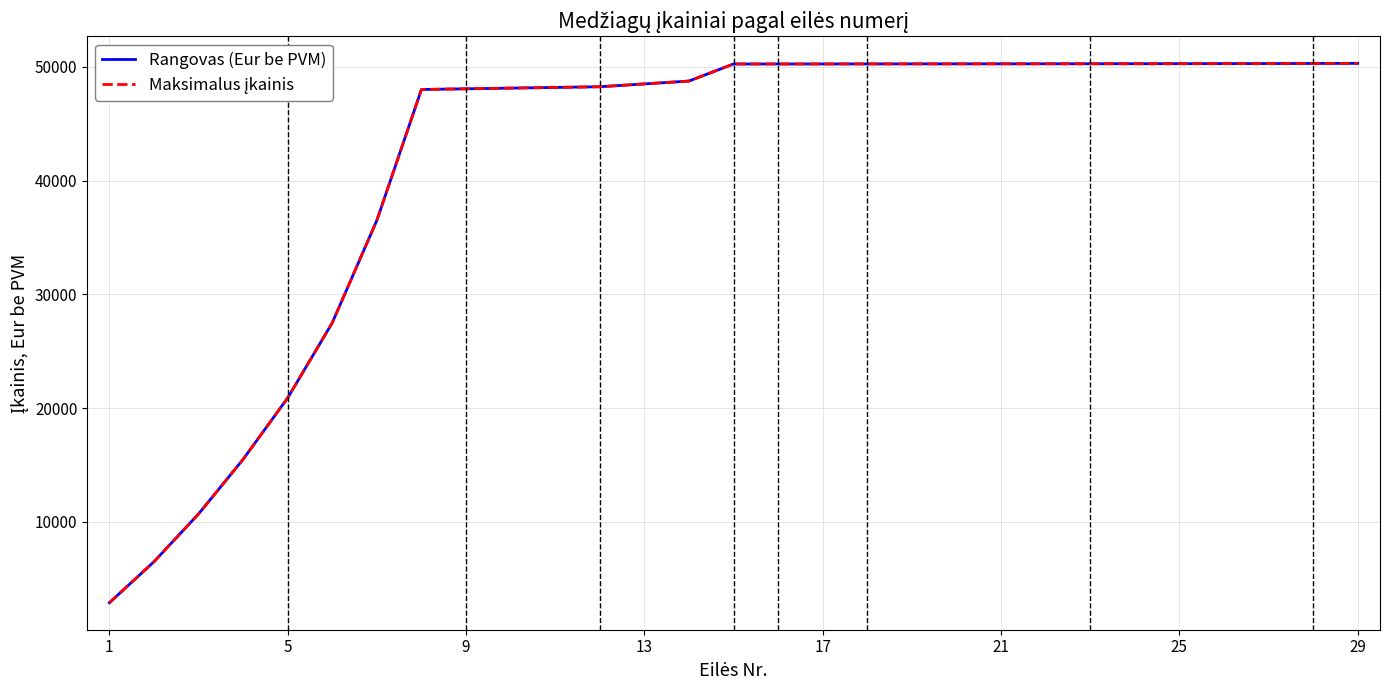

Does the chart display data point markers on the line(s)?

No